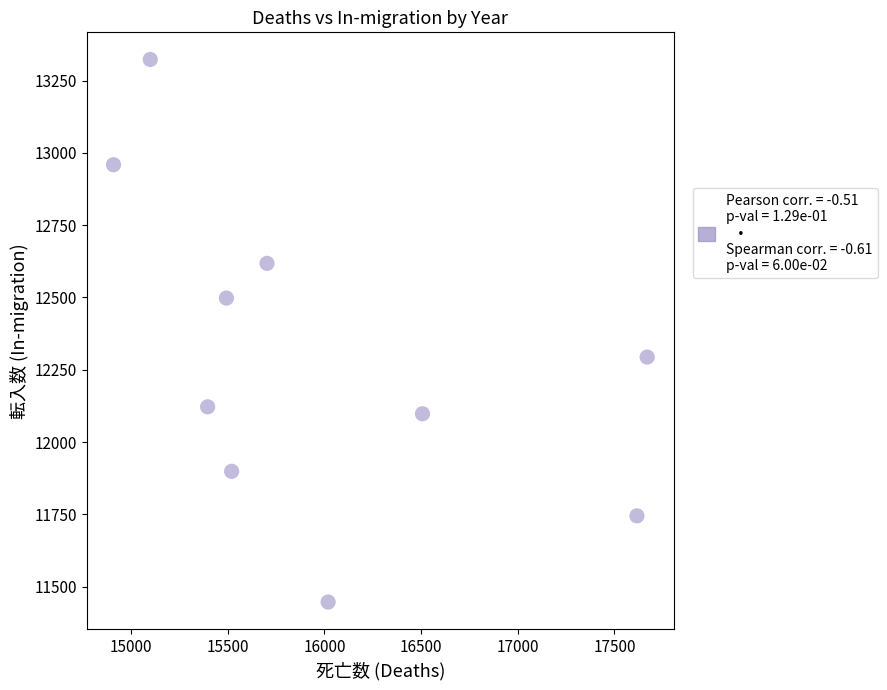

What is the range of X values (max minus min)?

2760